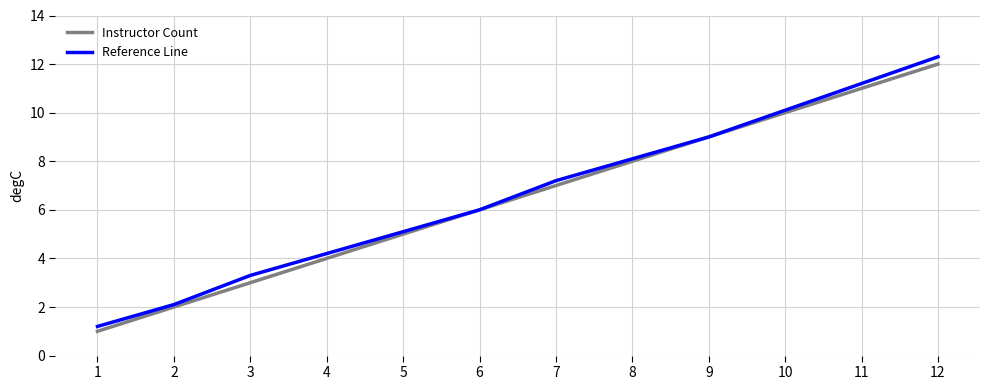

Which series has the largest total across all categories?

Reference Line